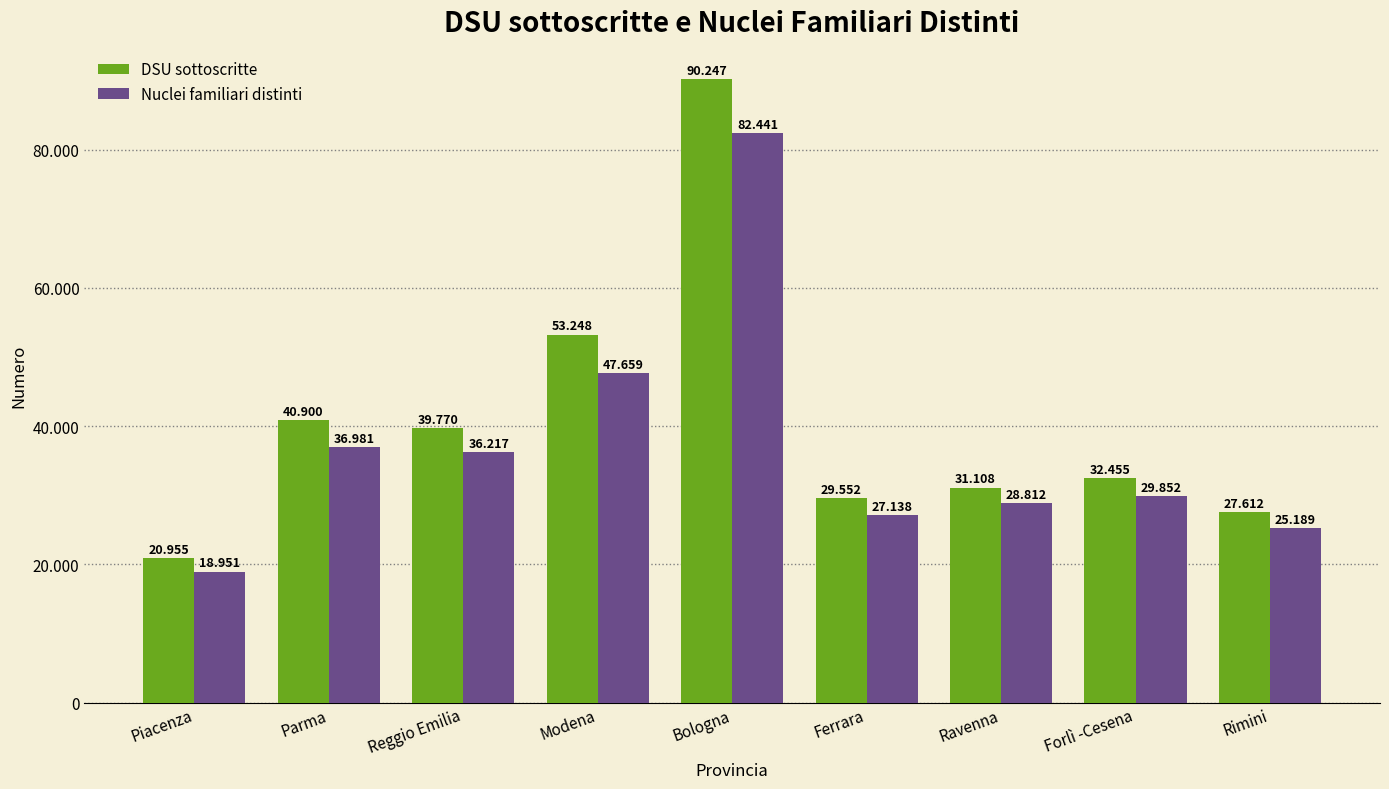

Which series has the largest range (max minus min)?

DSU sottoscritte